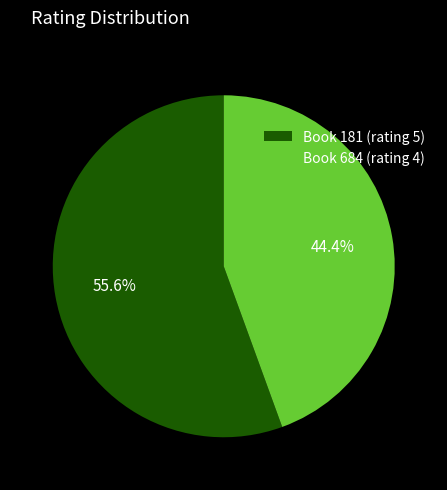

Rank the categories by value from lowest to highest.

Book 684 (rating 4), Book 181 (rating 5)